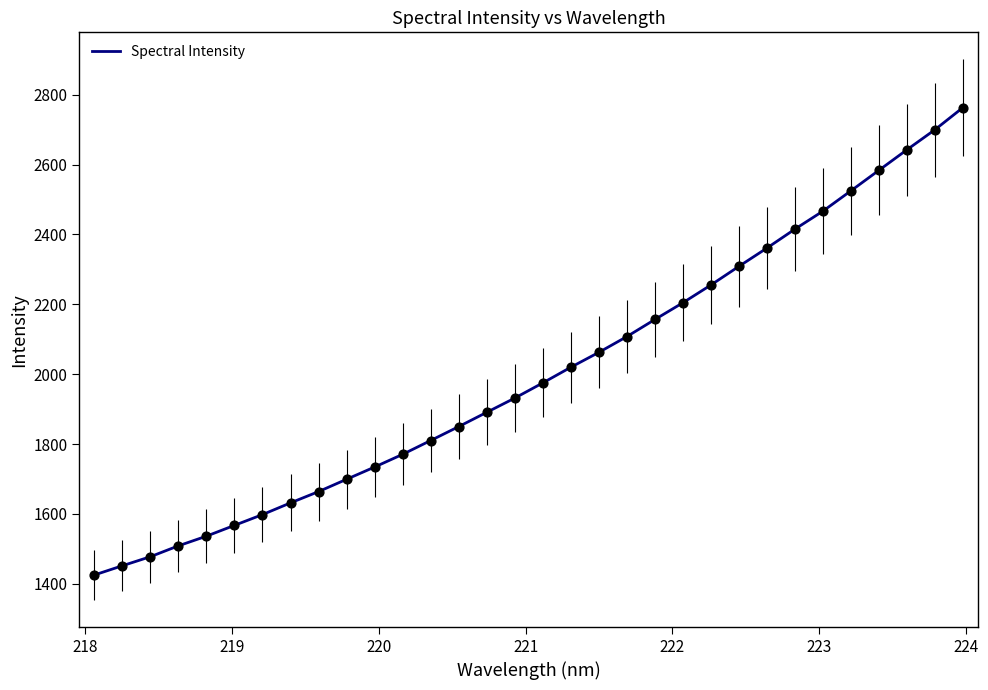

What is the difference between the maximum and minimum values?

1338.6